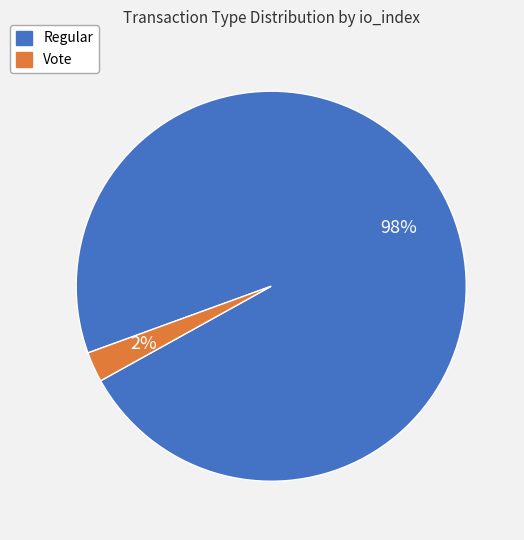

The Regular slice represents 86% of the pie. True or false?

False